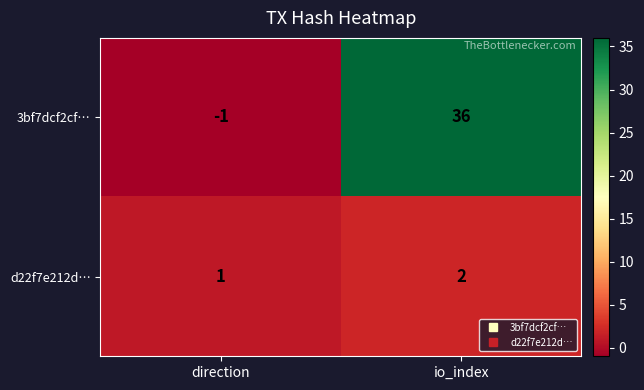

What is the greatest value displayed?

36